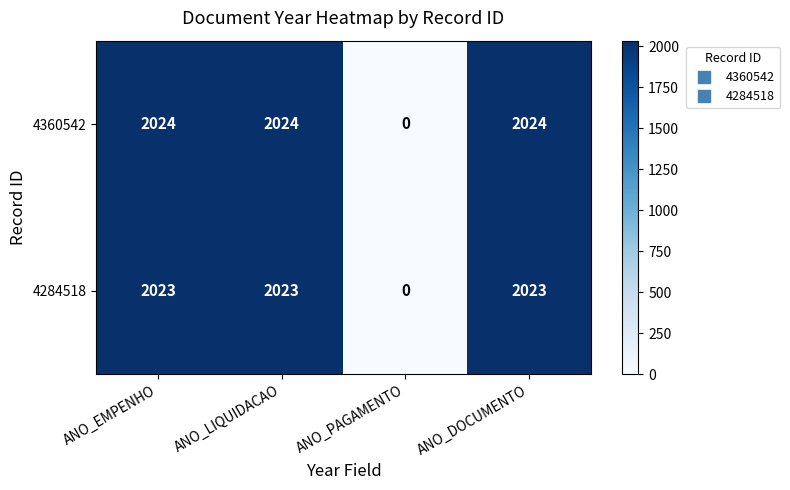

Reading right to left, what are all the values shown in this chart?

4360542: ANO_DOCUMENTO=2024	ANO_PAGAMENTO=0	ANO_LIQUIDACAO=2024	ANO_EMPENHO=2024
4284518: ANO_DOCUMENTO=2023	ANO_PAGAMENTO=0	ANO_LIQUIDACAO=2023	ANO_EMPENHO=2023